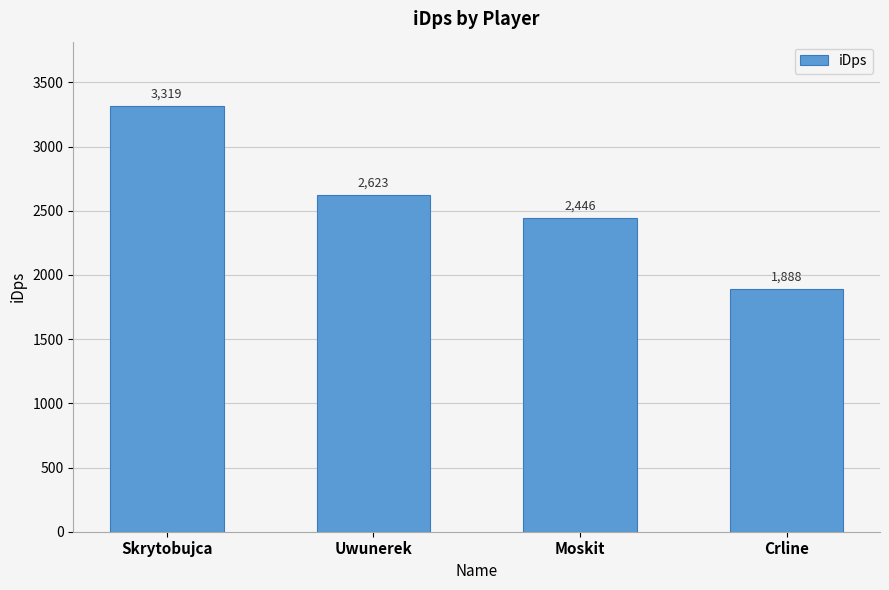

The chart shows a value of 958.4 at Crline. True or false?

False